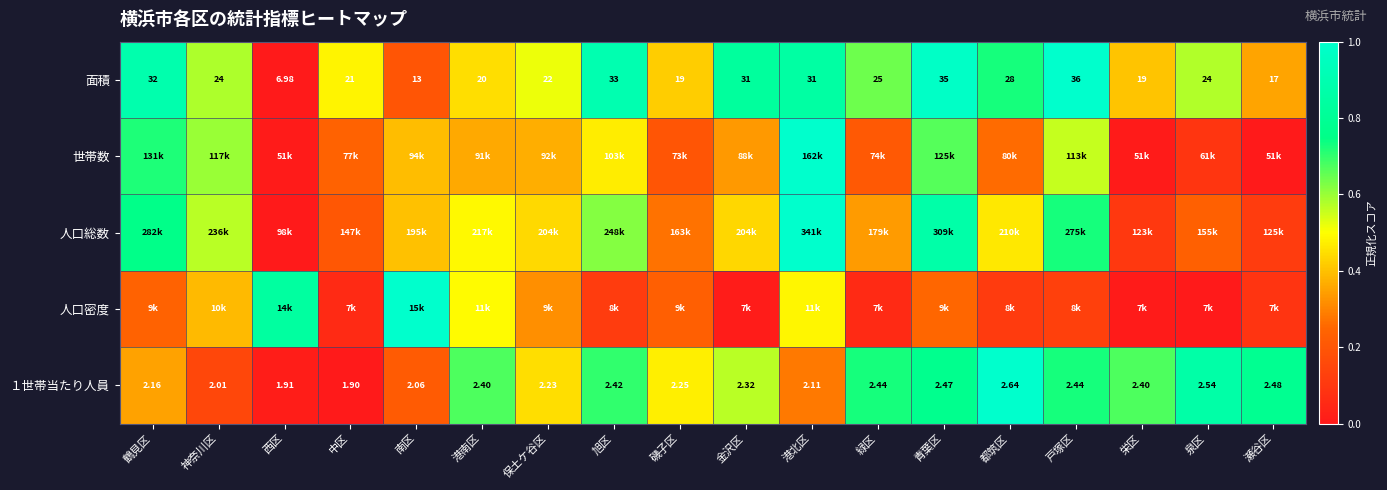

Is the value of 面積 at 西区 greater than the value of １世帯当たり人員 at 磯子区?

Yes